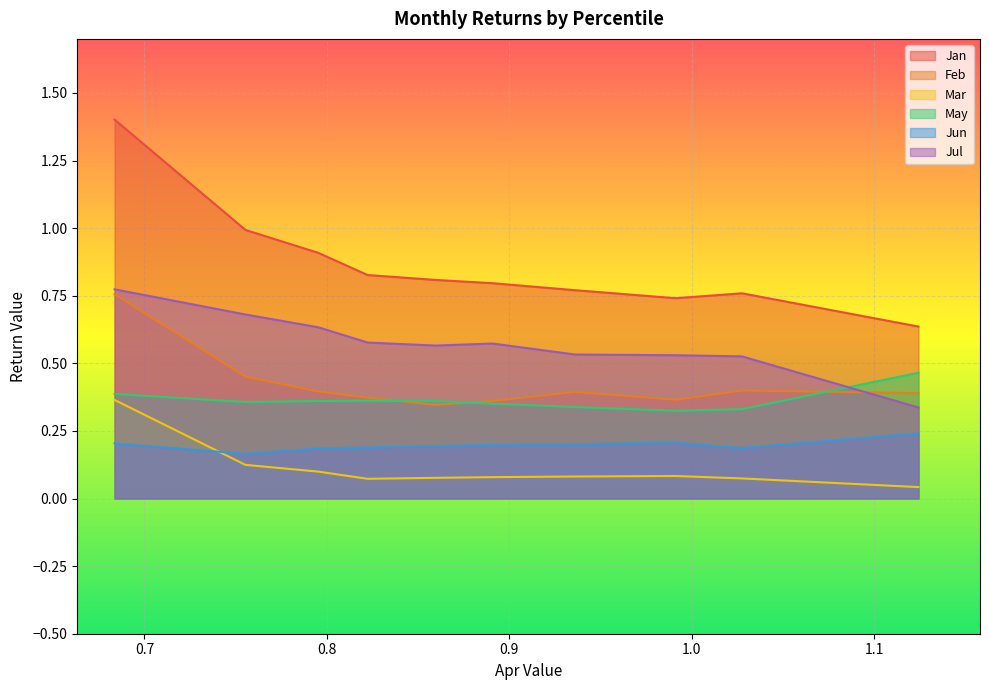

Reading left to right, transcribe all the data shown in this chart.

Jan: pct05=1.4	pct15=1.0	pct25=0.9	pct35=0.8	pct45=0.8	pct55=0.8	pct65=0.8	pct75=0.7	pct85=0.8	pct95=0.6
Feb: pct05=0.8	pct15=0.5	pct25=0.4	pct35=0.4	pct45=0.3	pct55=0.4	pct65=0.4	pct75=0.4	pct85=0.4	pct95=0.4
Mar: pct05=0.4	pct15=0.1	pct25=0.1	pct35=0.1	pct45=0.1	pct55=0.1	pct65=0.1	pct75=0.1	pct85=0.1	pct95=0.0
May: pct05=0.4	pct15=0.4	pct25=0.4	pct35=0.4	pct45=0.4	pct55=0.4	pct65=0.3	pct75=0.3	pct85=0.3	pct95=0.5
Jun: pct05=0.2	pct15=0.2	pct25=0.2	pct35=0.2	pct45=0.2	pct55=0.2	pct65=0.2	pct75=0.2	pct85=0.2	pct95=0.2
Jul: pct05=0.8	pct15=0.7	pct25=0.6	pct35=0.6	pct45=0.6	pct55=0.6	pct65=0.5	pct75=0.5	pct85=0.5	pct95=0.3